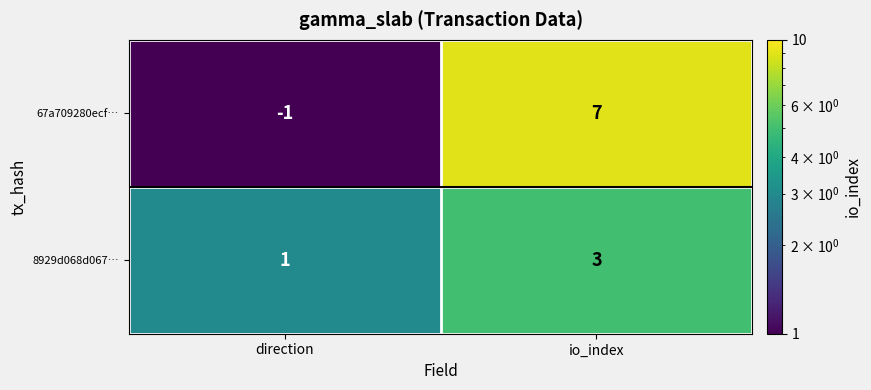

At which label is 8929d068d067… closest to 2?

direction